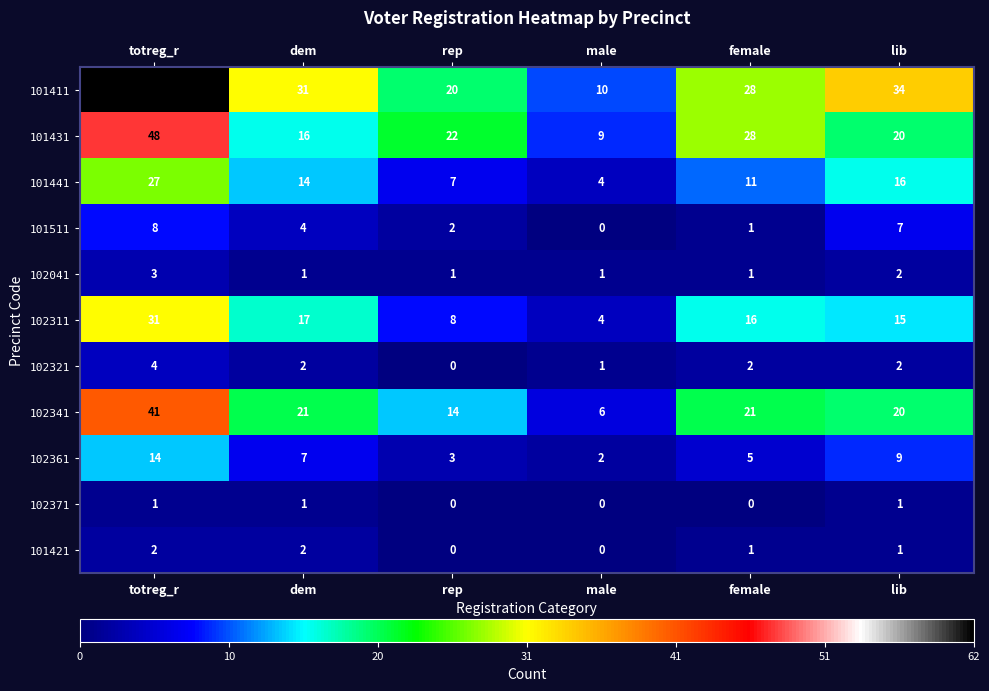

Count the number of data series in this chart.

11